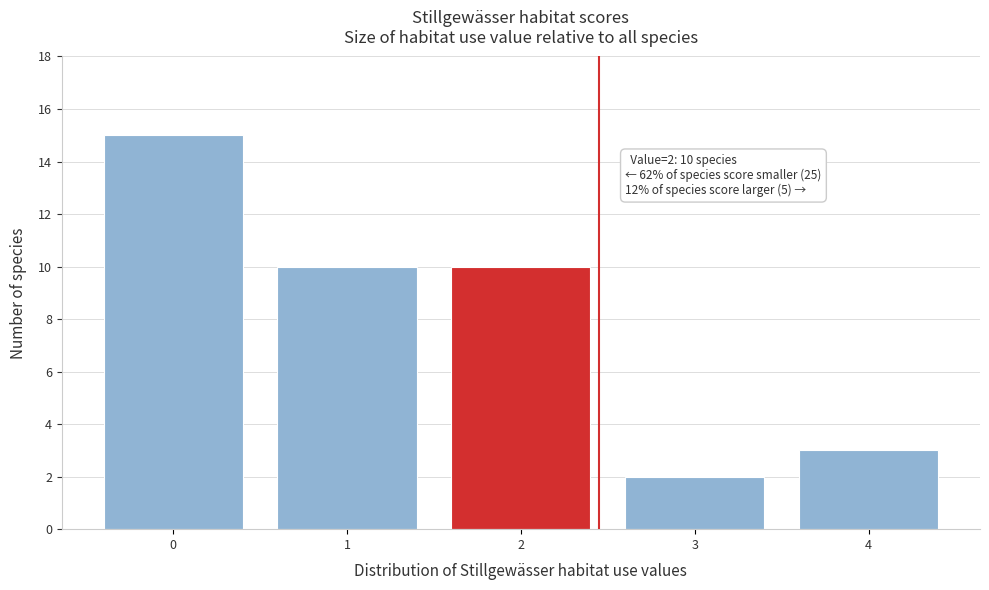

Over which range of the x-axis is the bar tallest?

-0.5 to 0.5